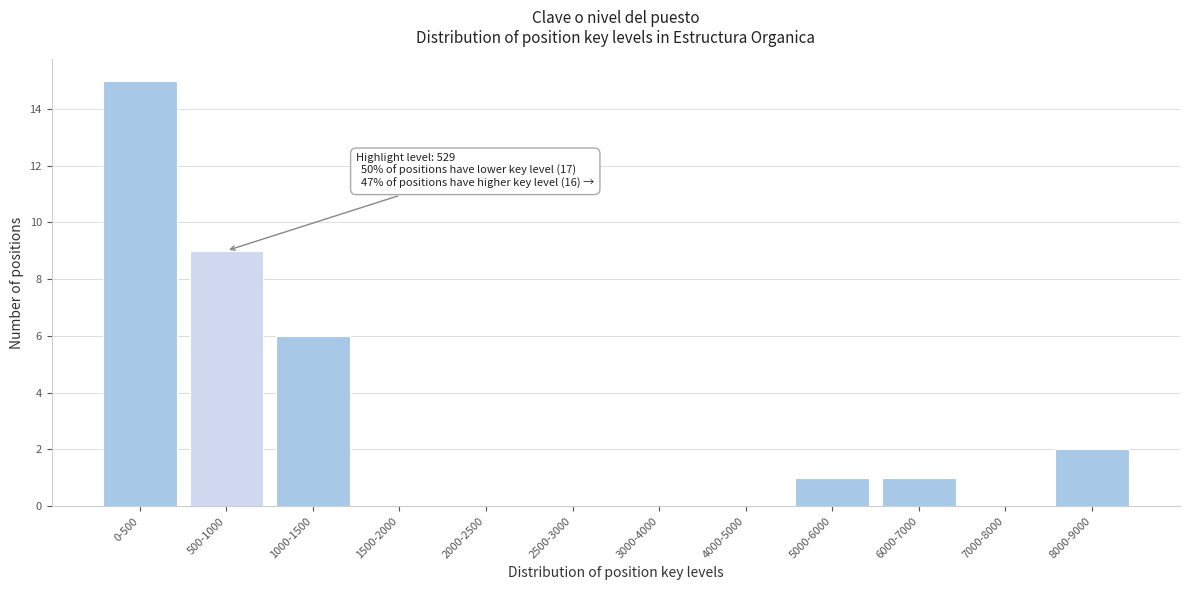

Reading left to right, what are all the values shown in this chart?

0-500=15	500-1000=9	1000-1500=6	1500-2000=0	2000-2500=0	2500-3000=0	3000-4000=0	4000-5000=0	5000-6000=1	6000-7000=1	7000-8000=0	8000-9000=2